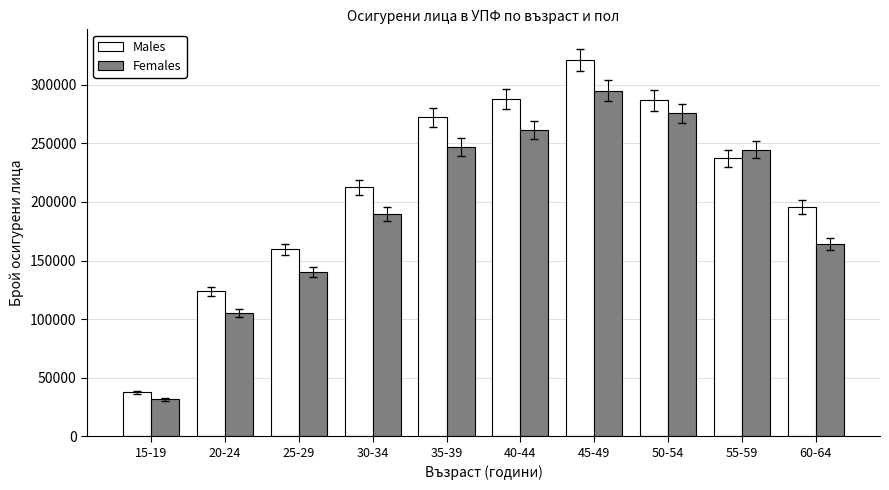

What is the difference between the highest and lowest values at 15-19?

5952